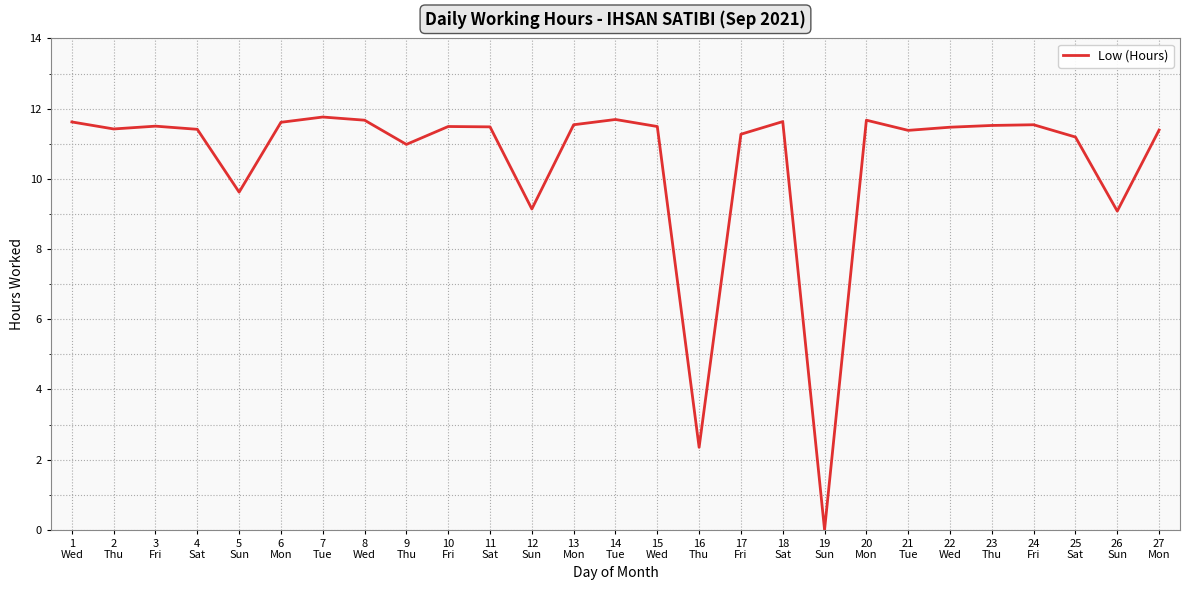

Is it true that the value at 6
Mon is 11.6?

True